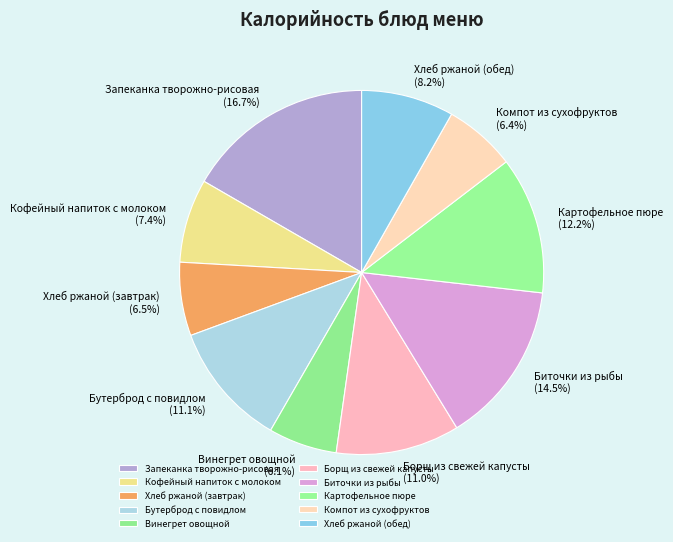

Do Борщ из свежей капусты and Кофейный напиток с молоком together represent more than half of the pie?

No